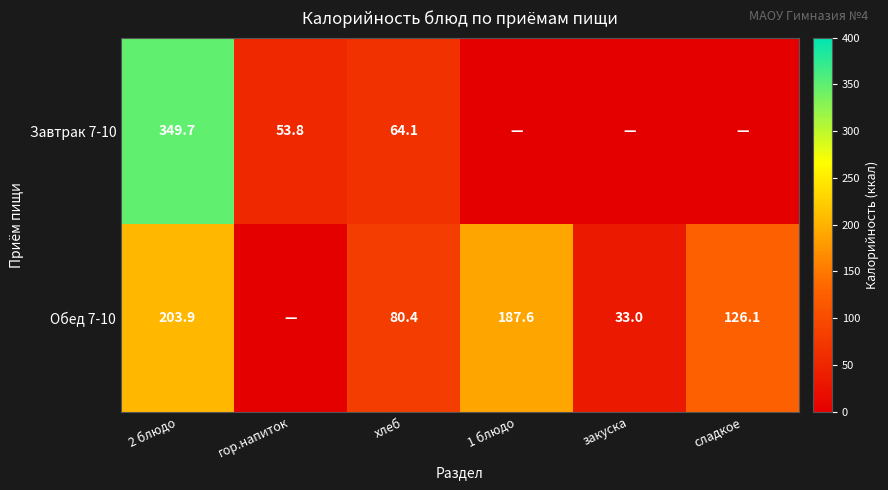

Which category has the lowest value across all series?

1 блюдо